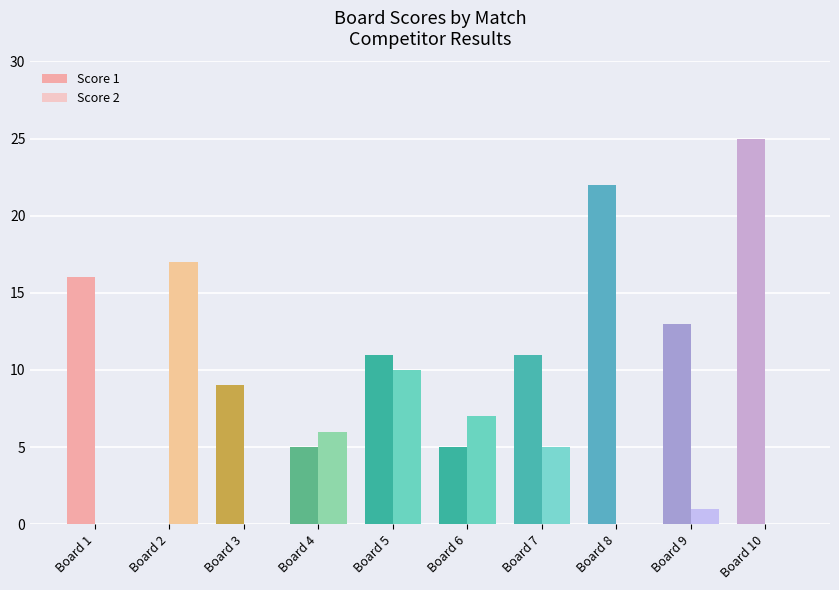

Which series has the widest spread of values?

Score 1